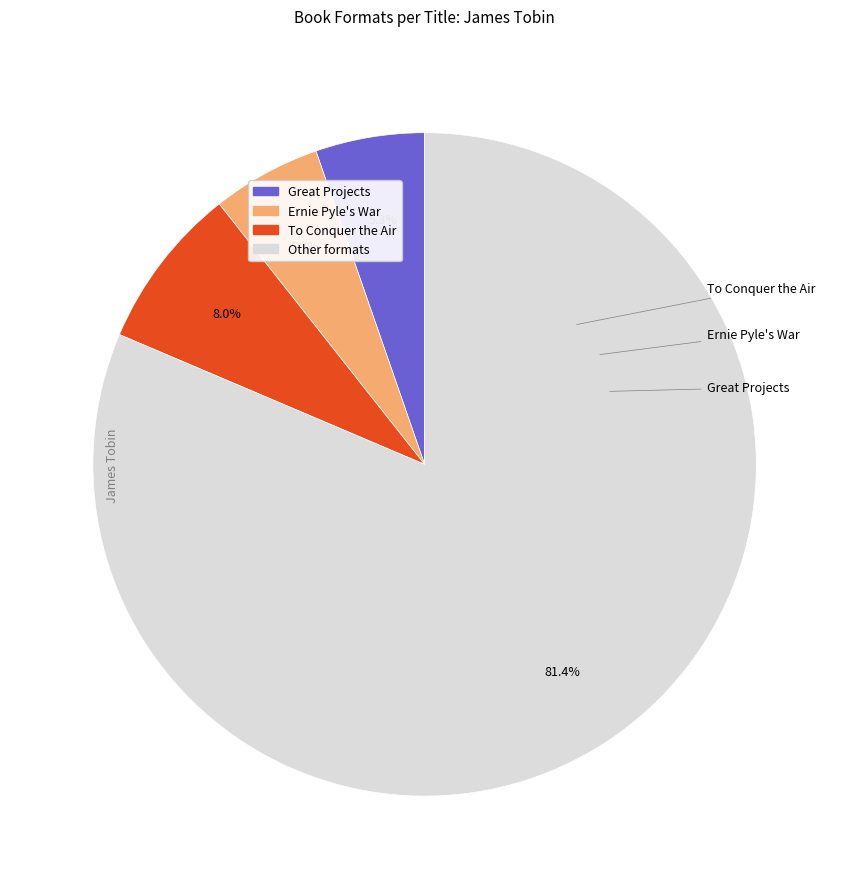

Is there a majority slice in this chart?

Yes